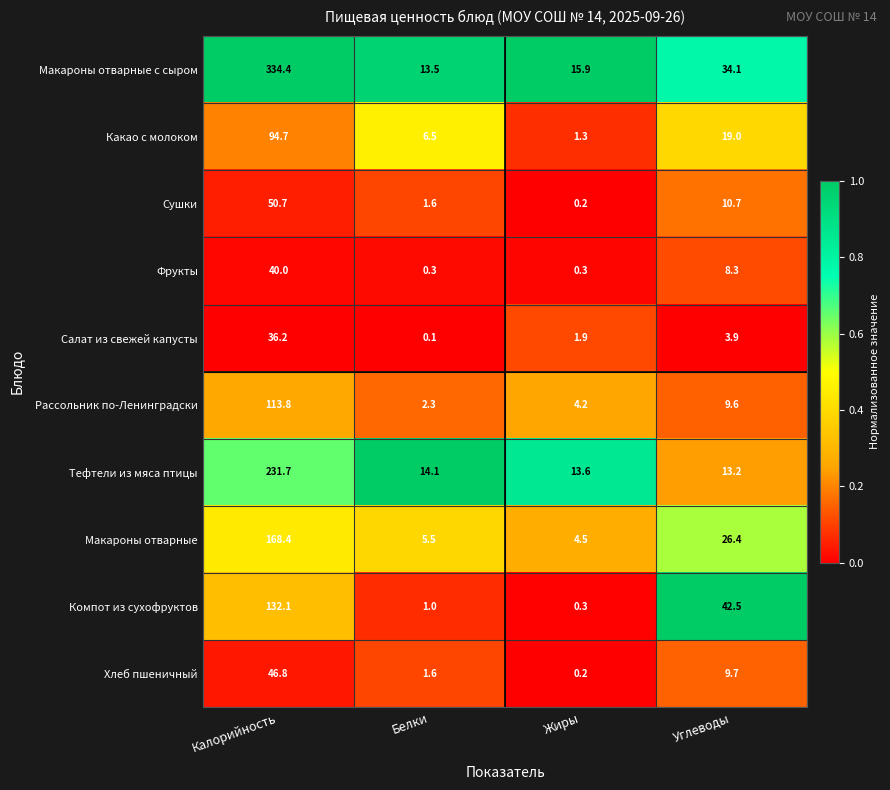

At which label does Рассольник по-Ленинградски reach its peak?

Калорийность